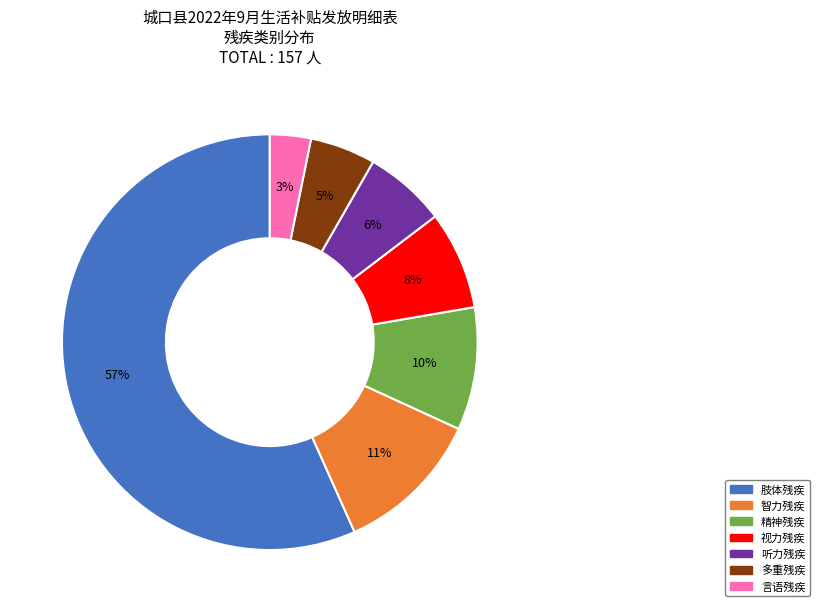

Between 视力残疾 and 精神残疾, which is larger?

精神残疾